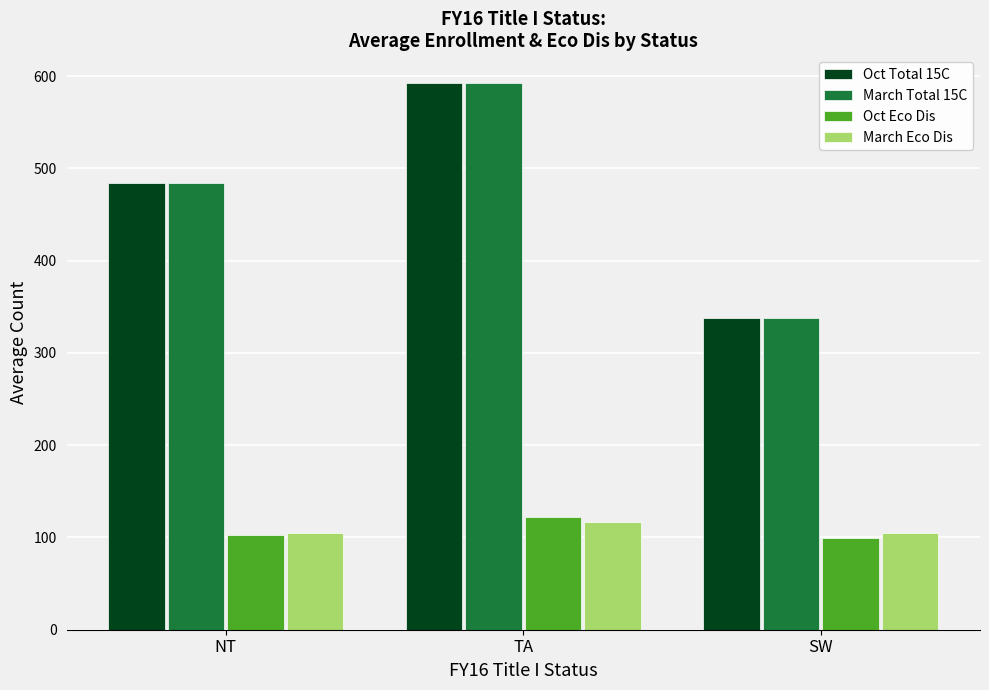

What is the spread (max minus min) of values at SW?

239.0